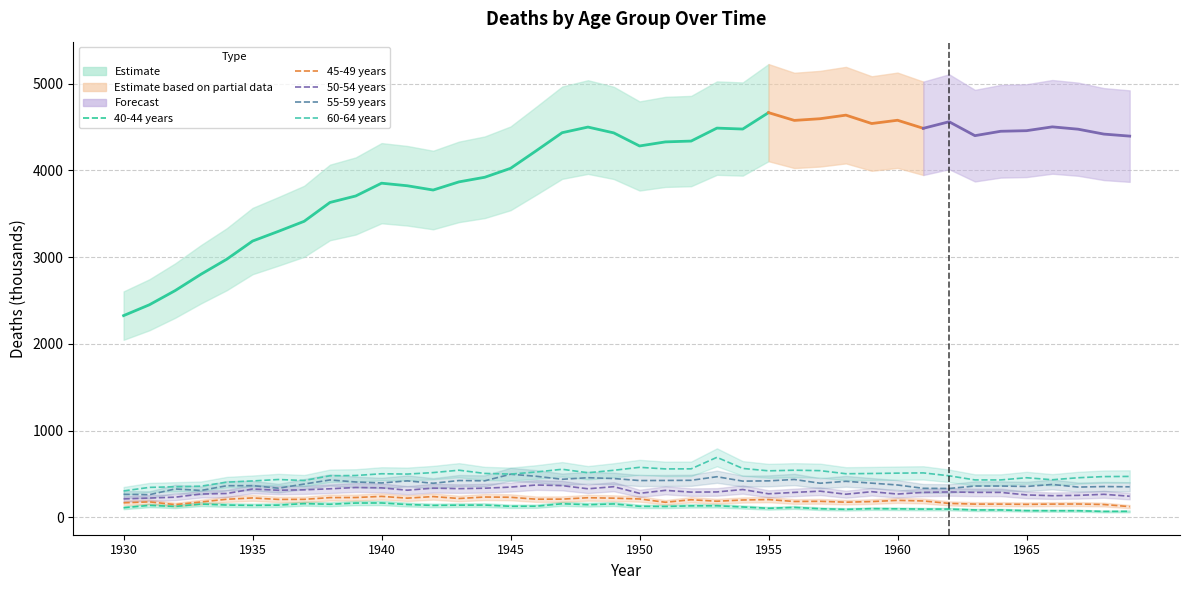

The value of 40-44 years at 1968 is 68.2. True or false?

True